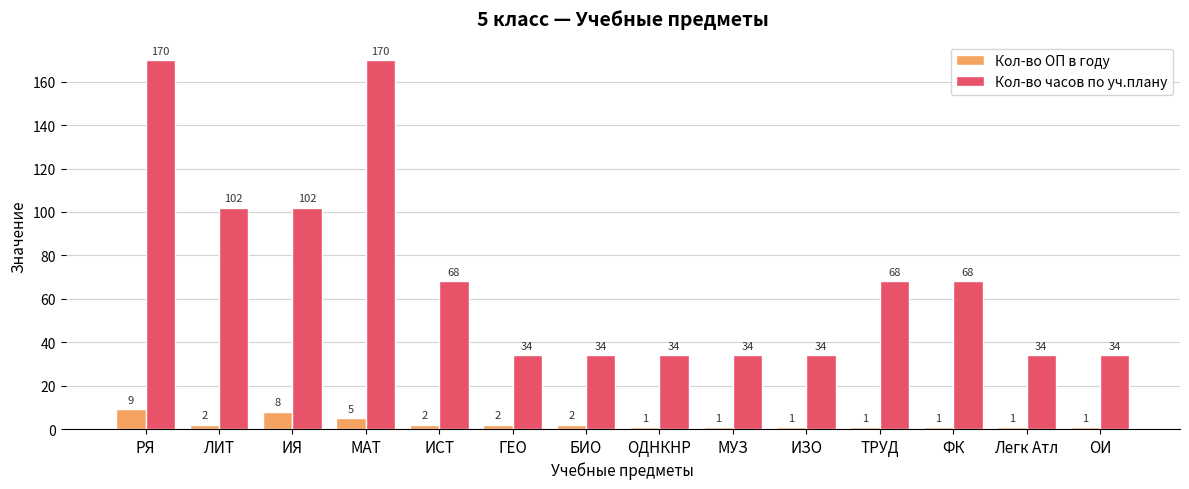

Rank the series by their average value, from highest to lowest.

Кол-во часов по уч.плану, Кол-во ОП в году